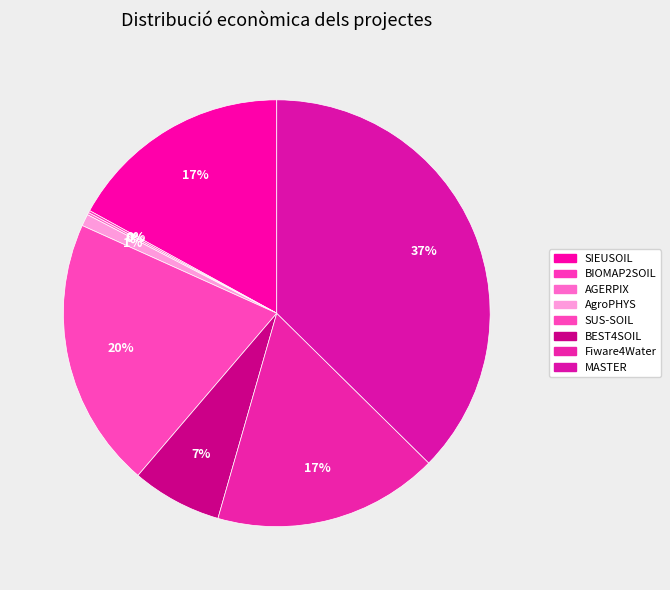

Is it true that MASTER is 37% of the pie?

True